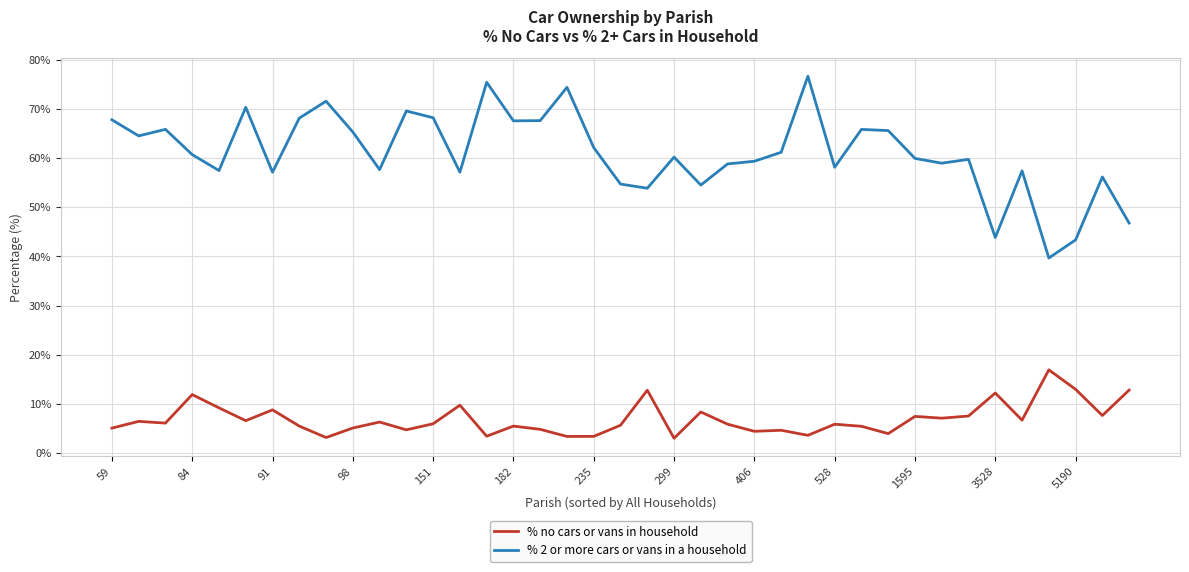

What is the smallest value displayed?

3.0